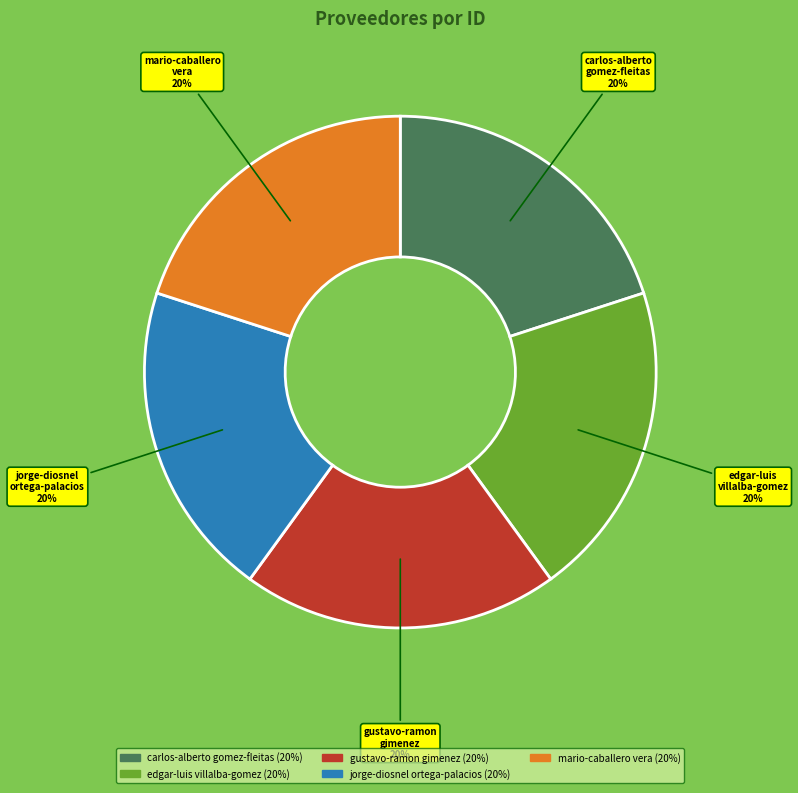

Is there any slice that represents more than half of the pie?

No